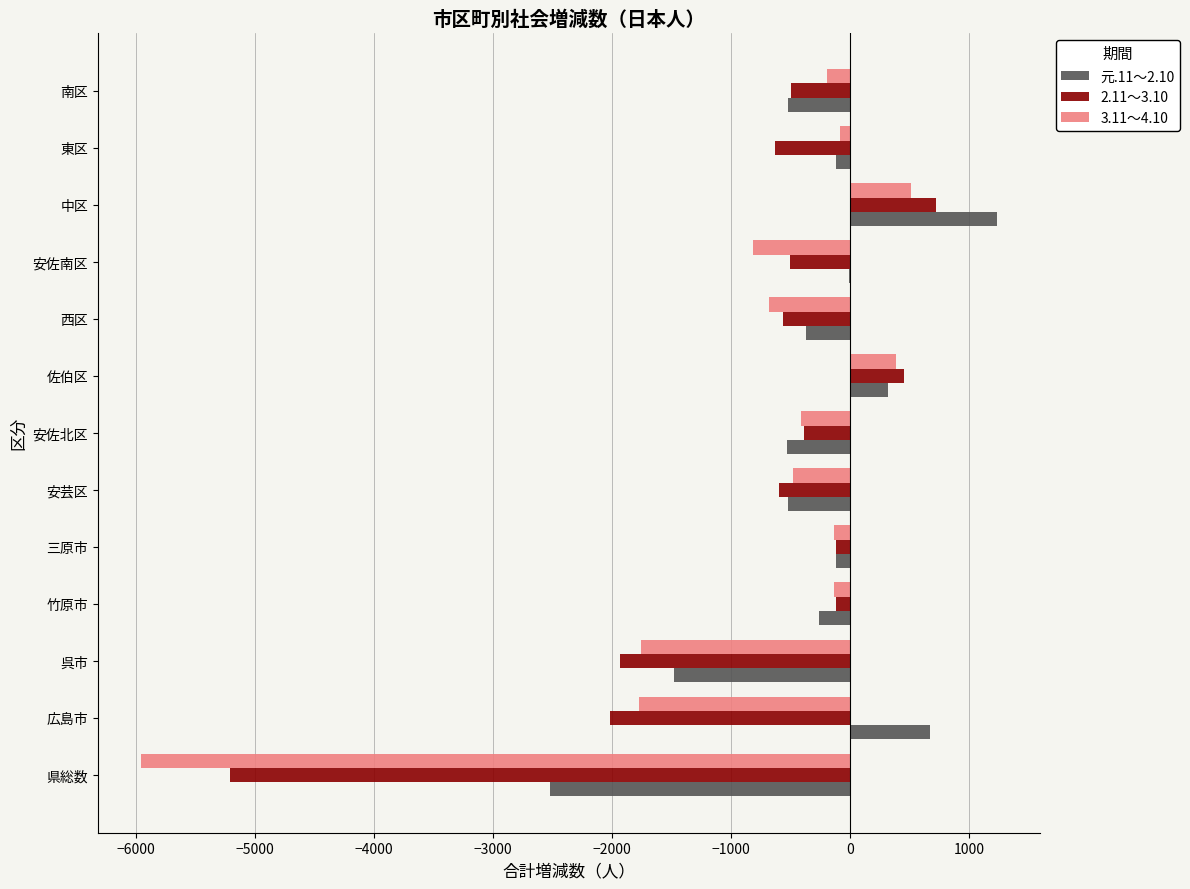

What is the highest value of the 元.11～2.10 series?

1231